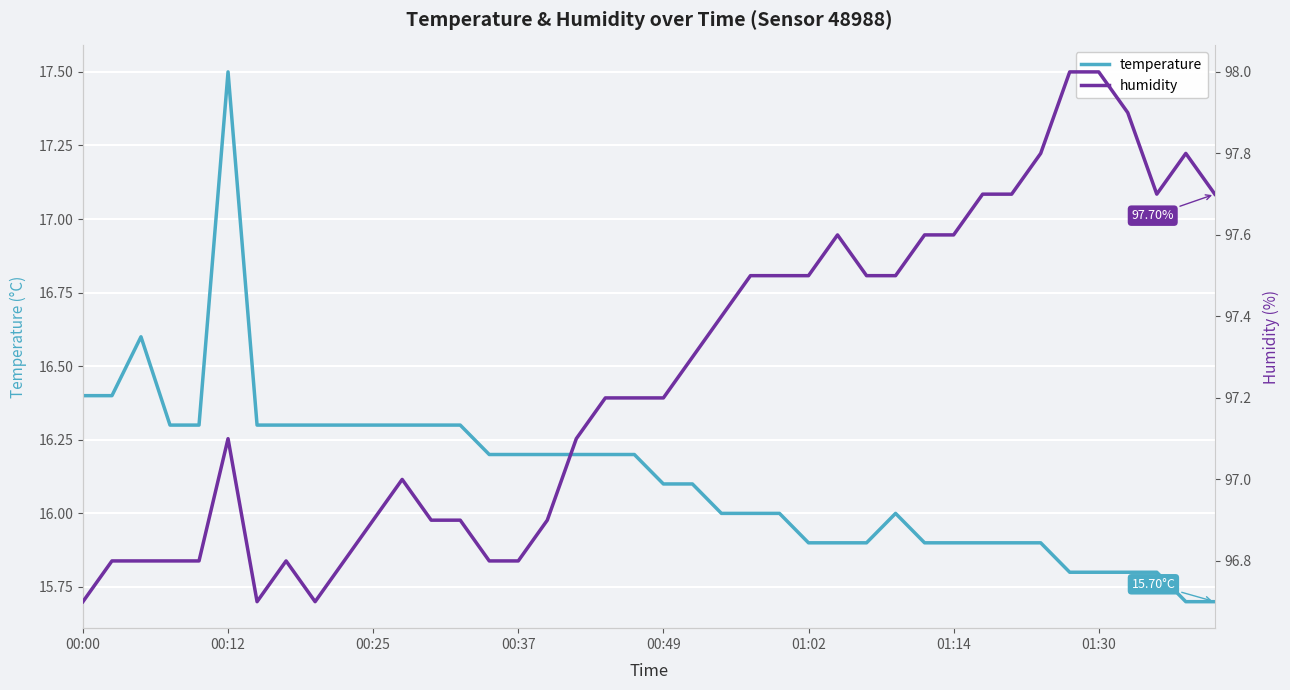

Between 12 and 33, which series saw the biggest shift?

humidity